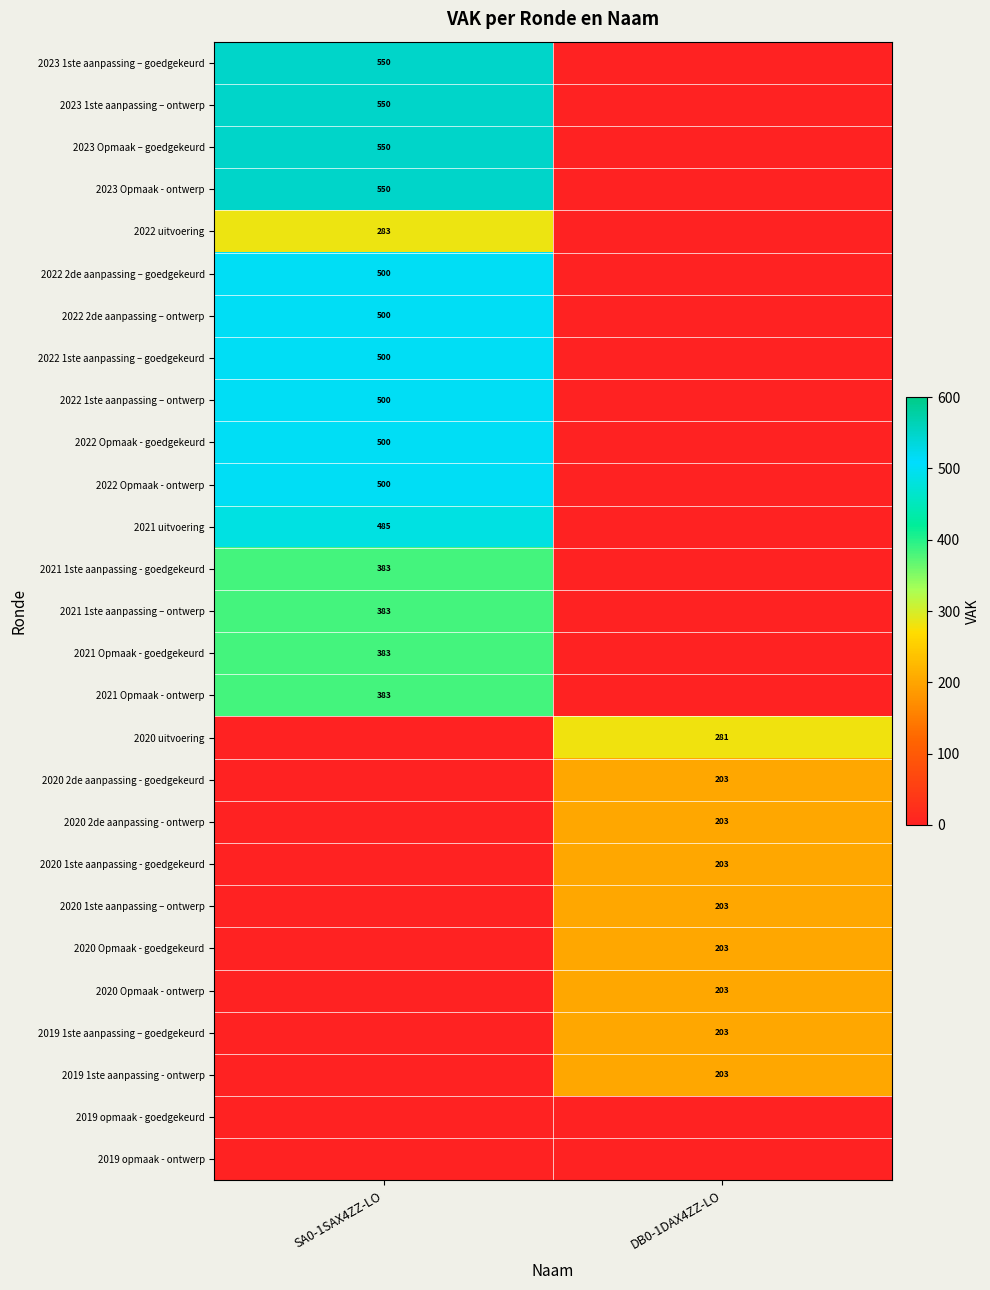

At how many categories does at least one series exceed 344?

1